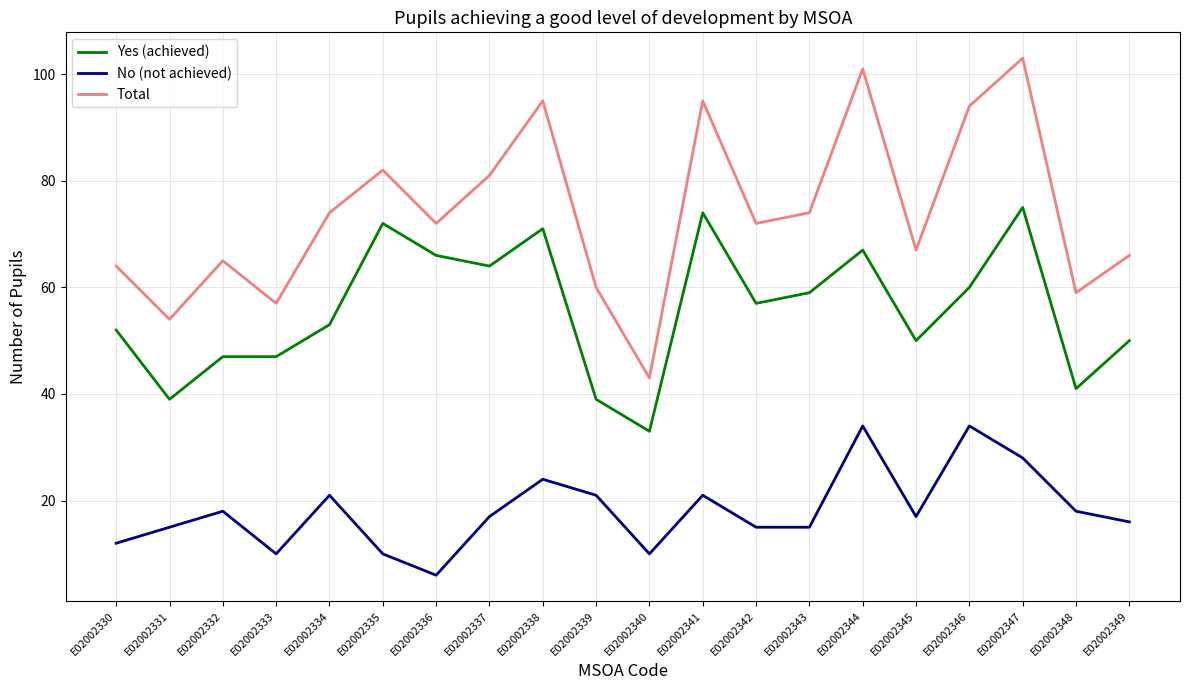

Where does the No (not achieved) series first go above 17?

E02002332